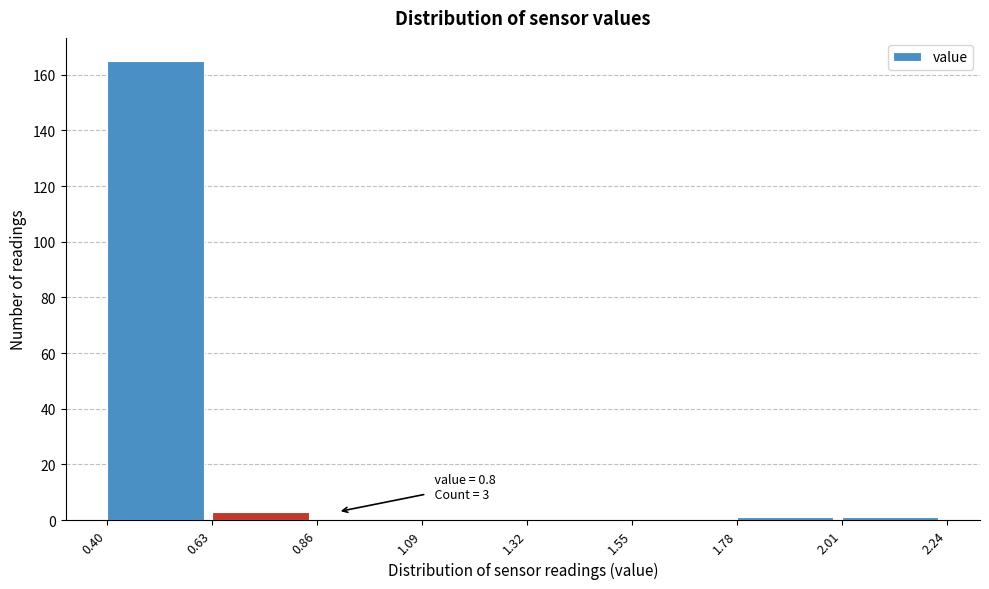

Which range on the x-axis has the tallest bar?

0.40 to 0.63